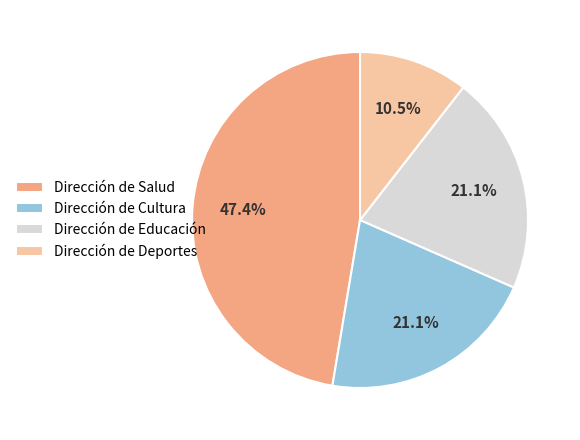

Approximately how many times larger is the value at Dirección de Educación compared to Dirección de Cultura?

1.0